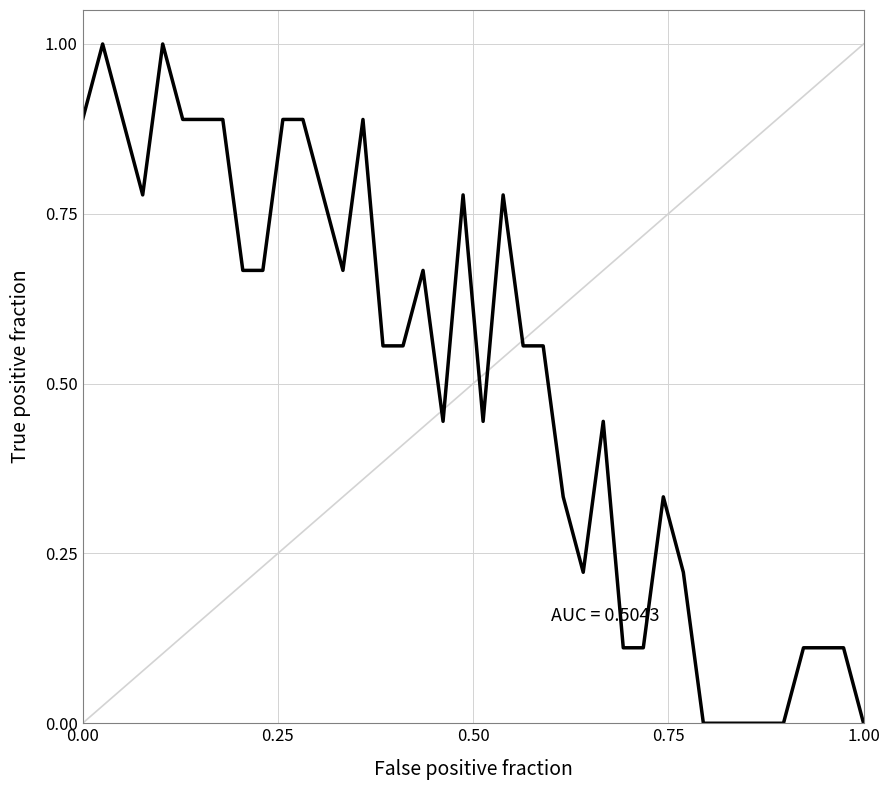

Does the chart display data point markers on the line(s)?

No